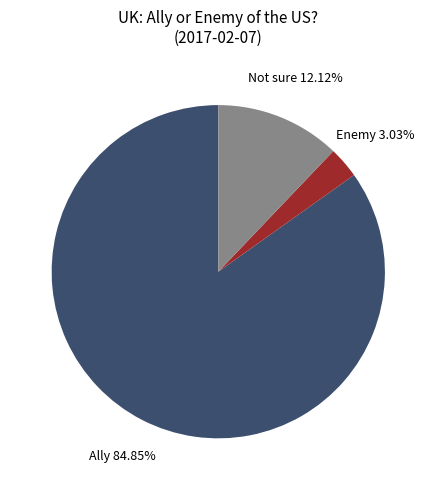

To the nearest percent, what is the difference between the largest and smallest slice percentages?

82%